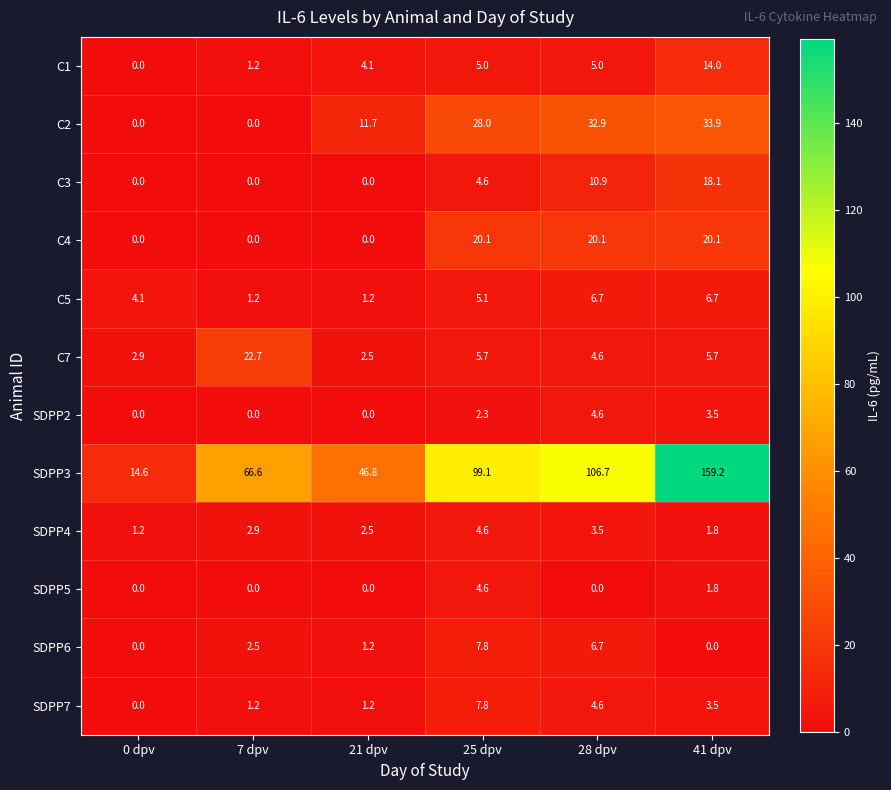

Where does the C7 series first go above 5?

7 dpv